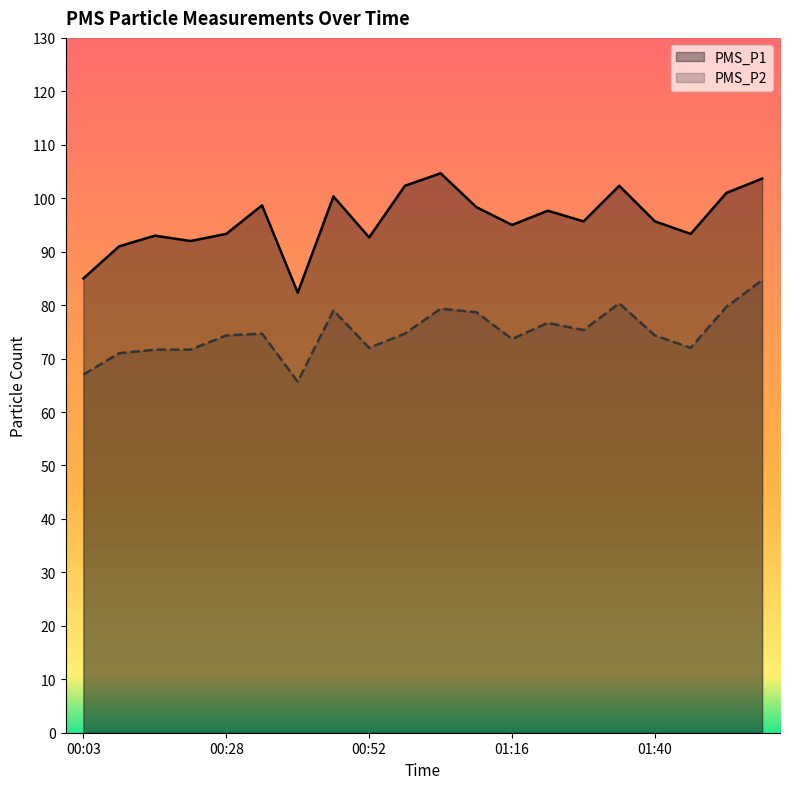

Reading left to right, list all the values displayed in this chart.

PMS_P1: 85.0	91.0	93.0	92.0	93.3	98.7	82.3	100.3	92.7	102.3	104.7	98.3	95.0	97.7	95.7	102.3	95.7	93.3	101.0	103.7
PMS_P2: 67.0	71.0	71.7	71.7	74.3	74.7	65.7	79.0	72.0	74.7	79.3	78.7	73.7	76.7	75.3	80.3	74.3	72.0	79.7	84.7